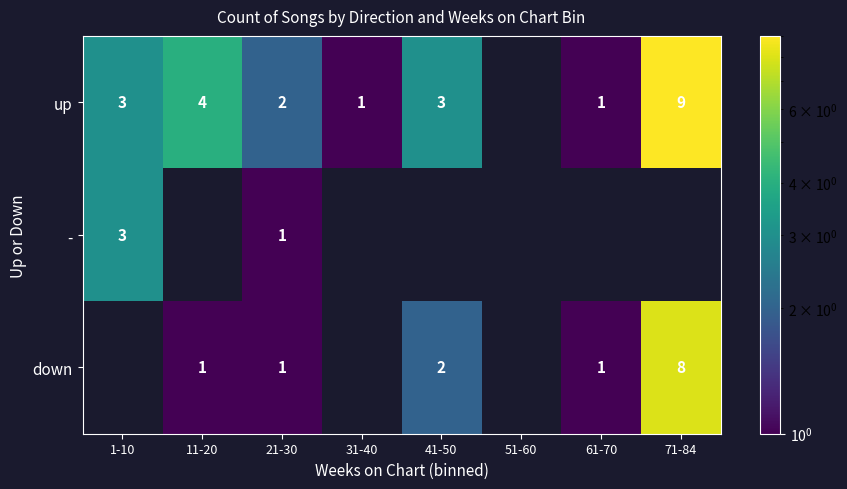

The - series shows 2 at 21-30. True or false?

False